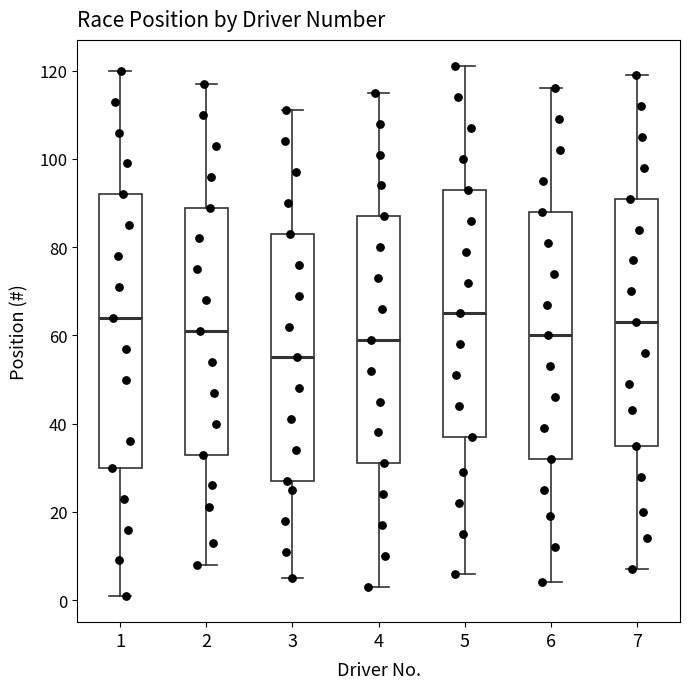

Where is the lower edge of the box at x = 7 on the y-axis? The values are not printed on the chart, so give them approximately, as read against the axis.

36